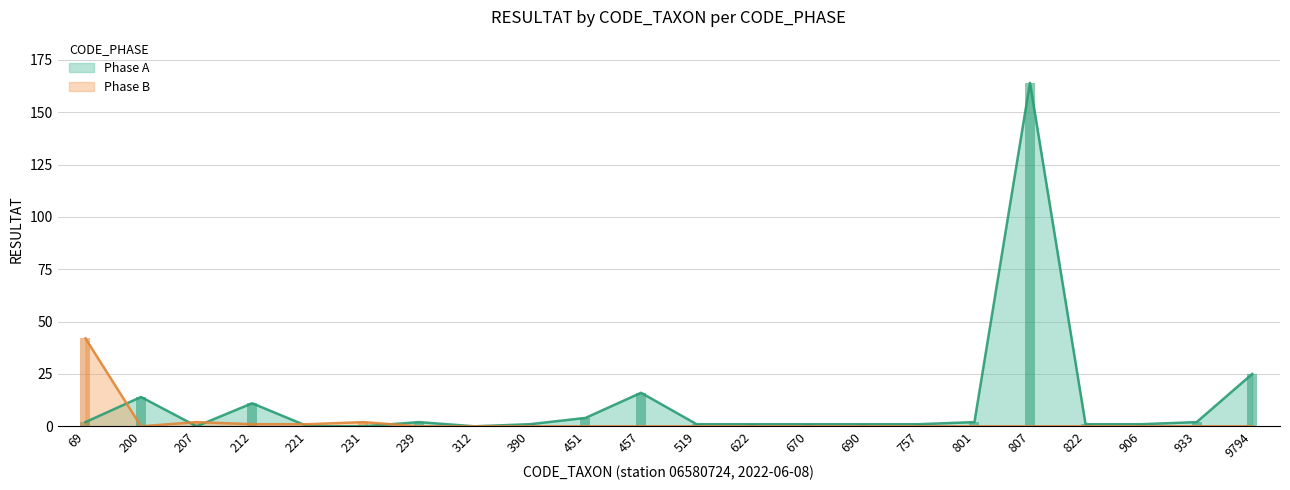

Which has a higher value, 221 or 69?

69